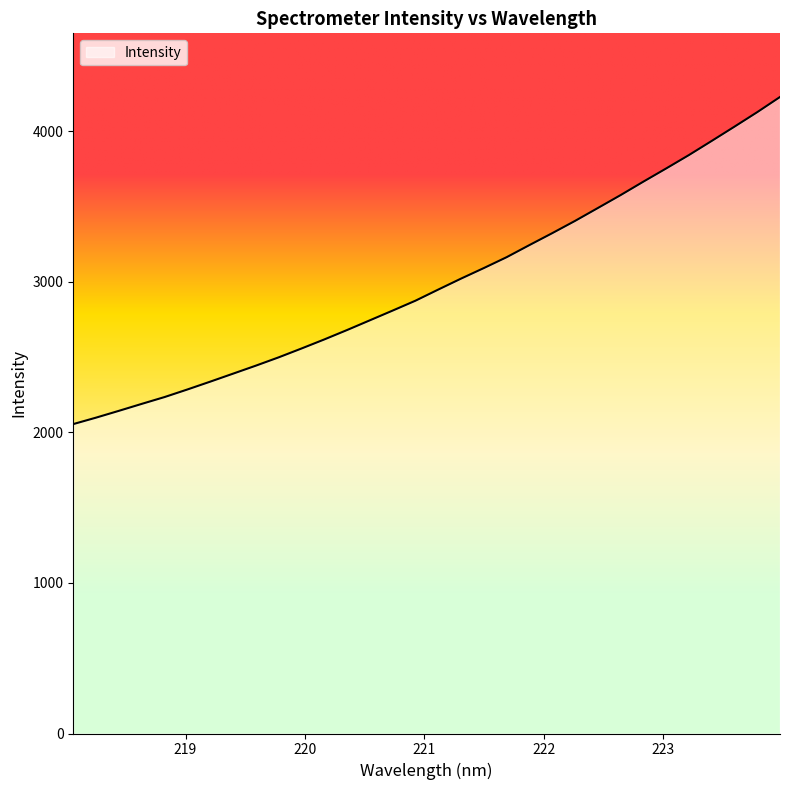

What is the minimum value shown in the chart?

2054.4